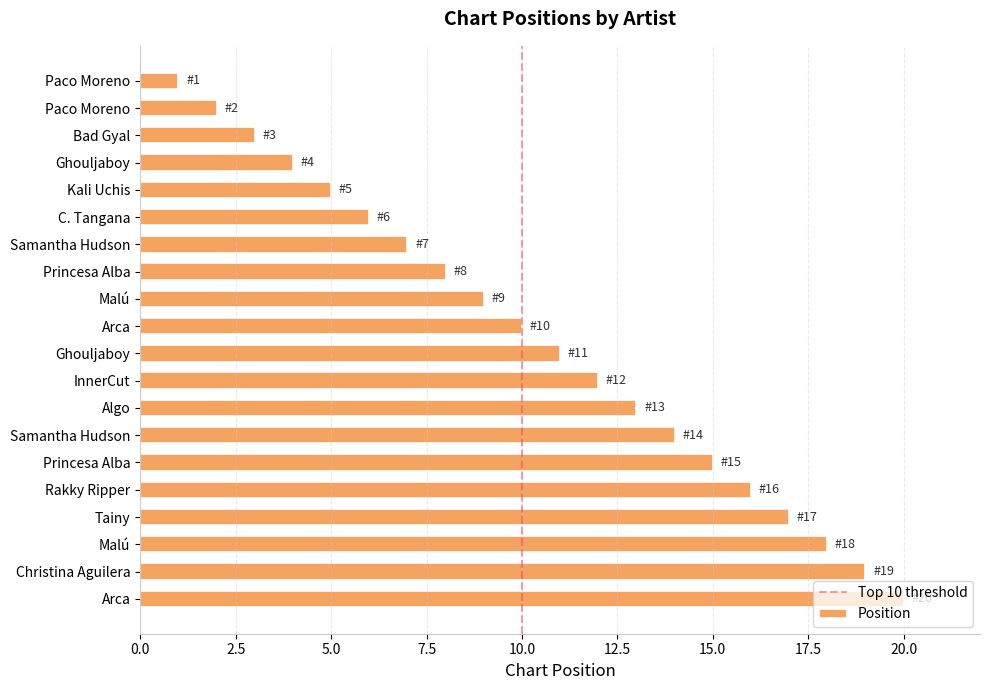

True or false: the data shows 9 at Malú.

True